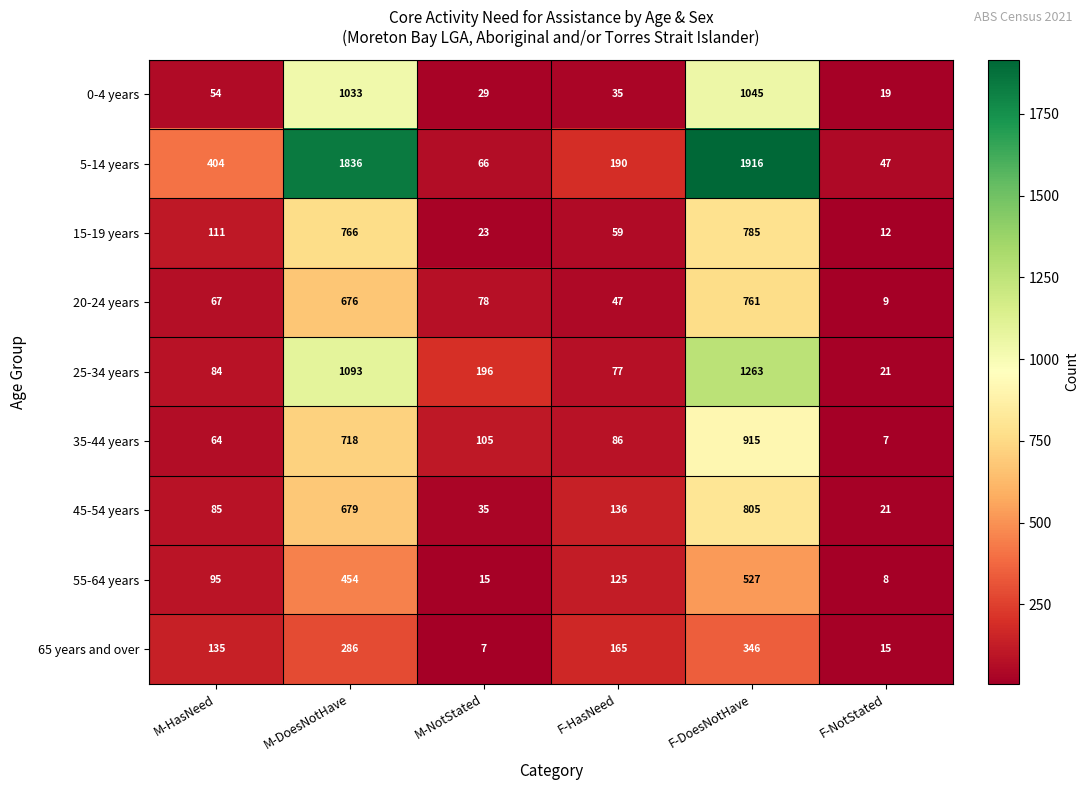

Is it true that 5-14 years equals 2792 at M-DoesNotHave?

False